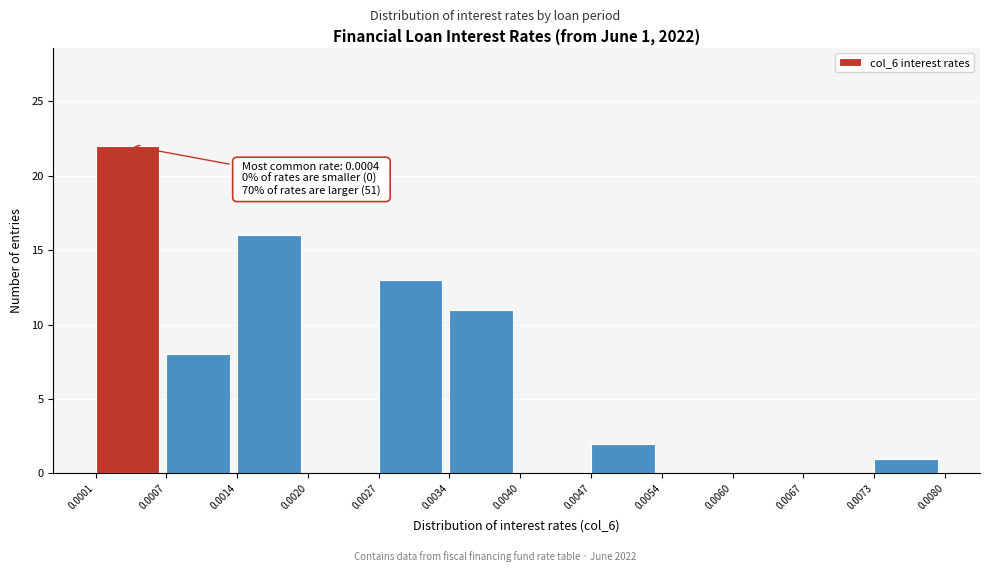

Which range on the x-axis has the tallest bar?

0.0001 to 0.0007